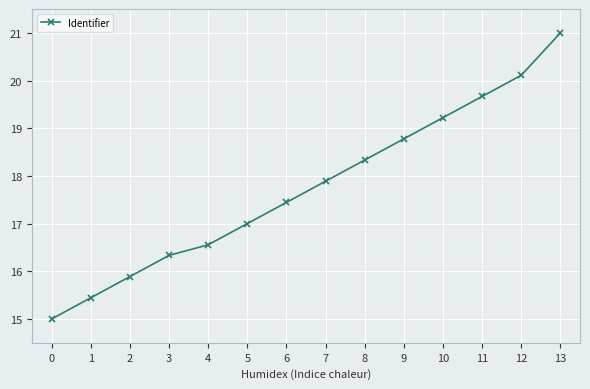

Is it true that the value at 12 is 20.1?

True